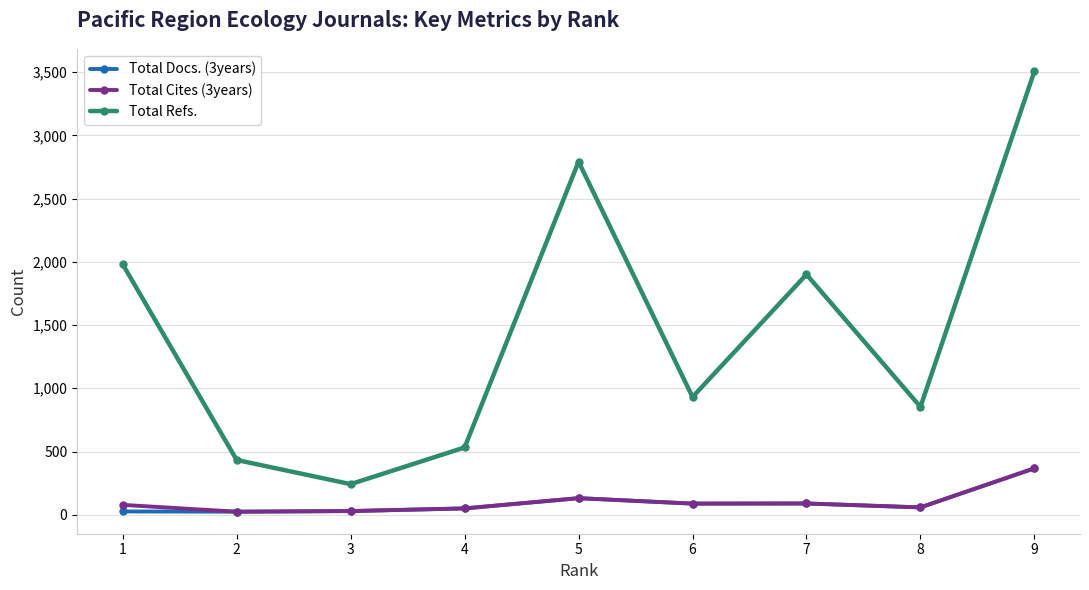

What is the average value of the Total Refs. series?

1463